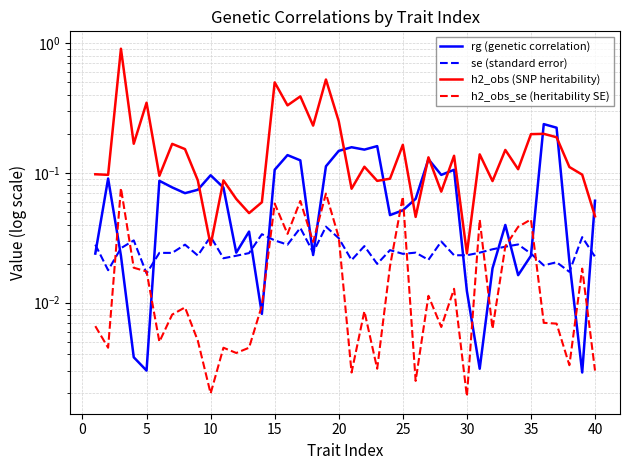

In h2_obs (SNP heritability), how many points are lower than both neighbors (excluding endpoints)?

14